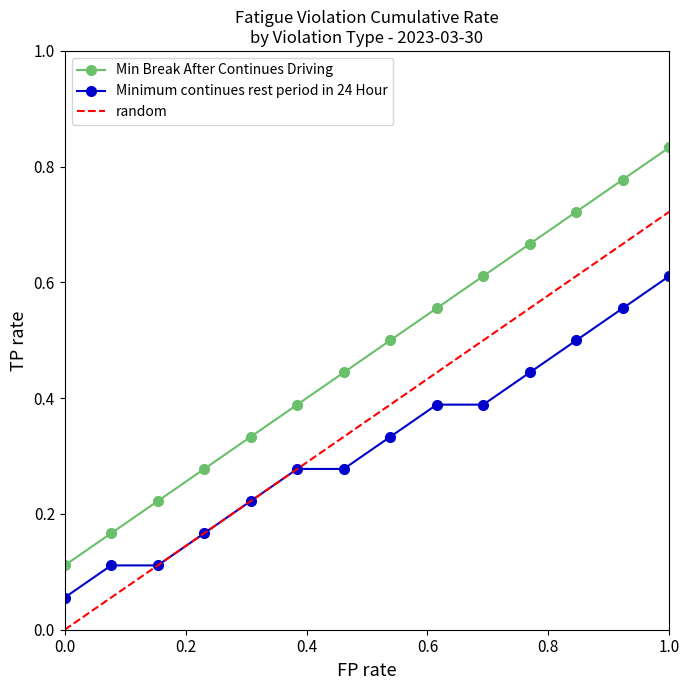

Which series has the largest total across all categories?

Min Break After Continues Driving